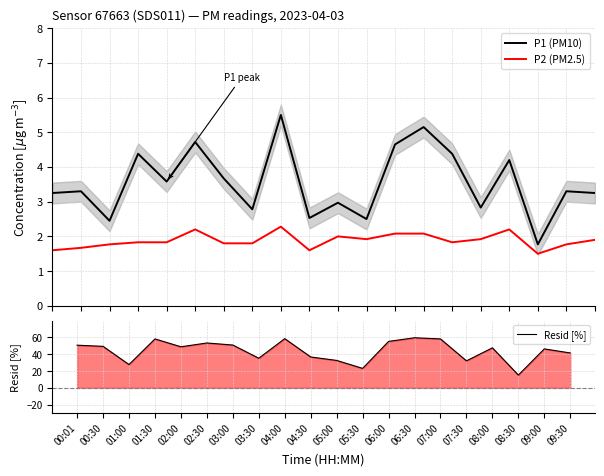

True or false: P2 (PM2.5) has more than 0 interior local peaks.

True